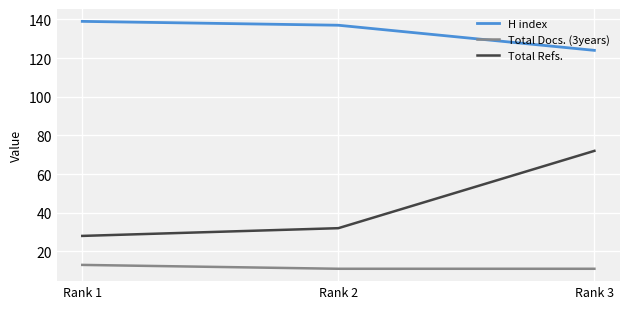

What is the spread (max minus min) of values at Rank 2?

126